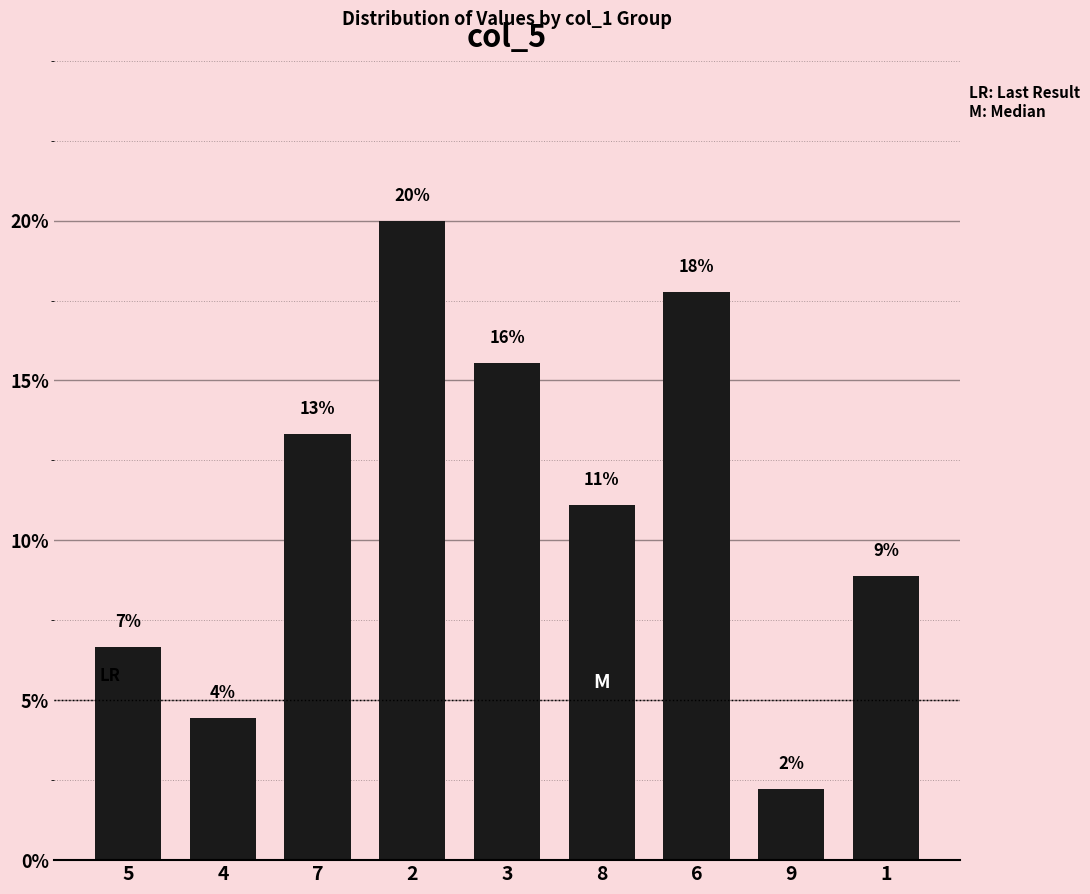

Are the bars grouped side by side (vs. stacked)?

No